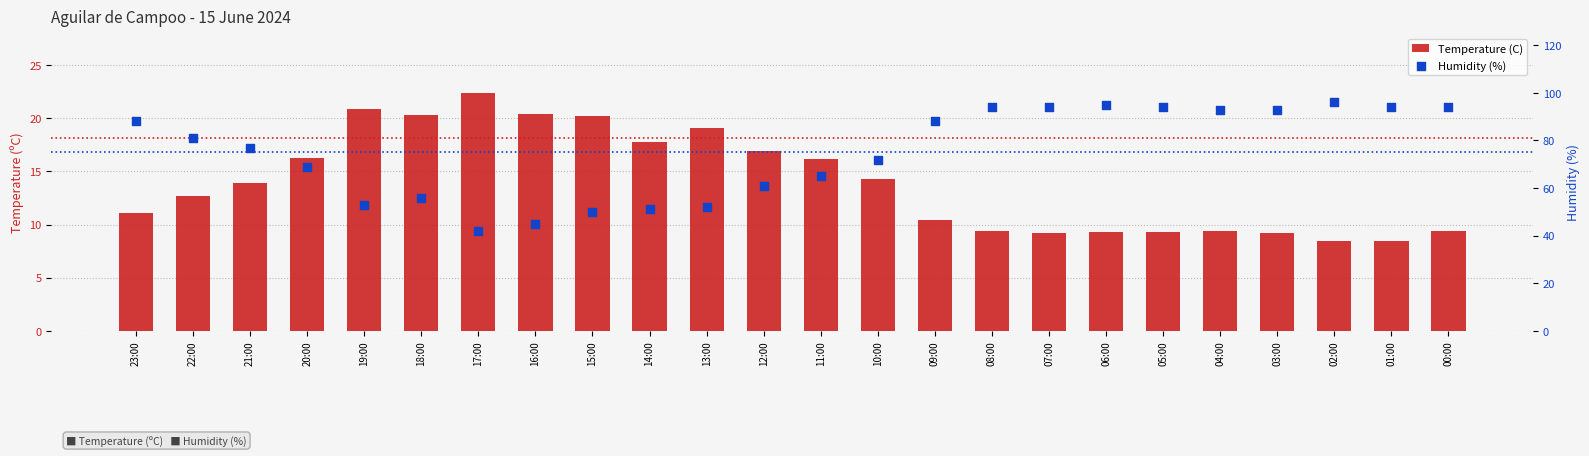

Is the value of Humidity (%) at 10:00 greater than the value of Temperature (C) at 00:00?

Yes